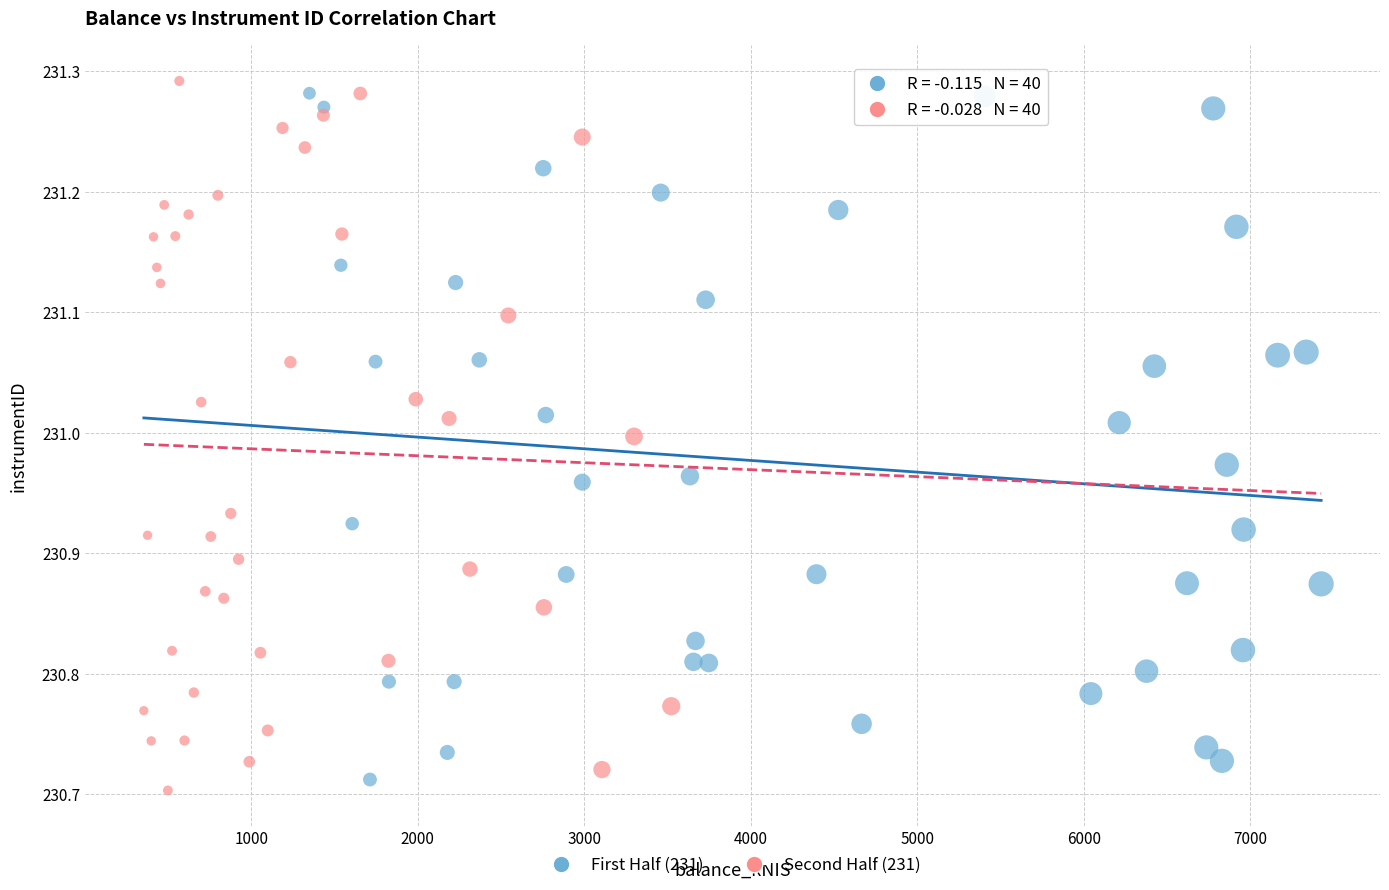

What are all the series names shown in the legend?

First Half (231), Second Half (231)